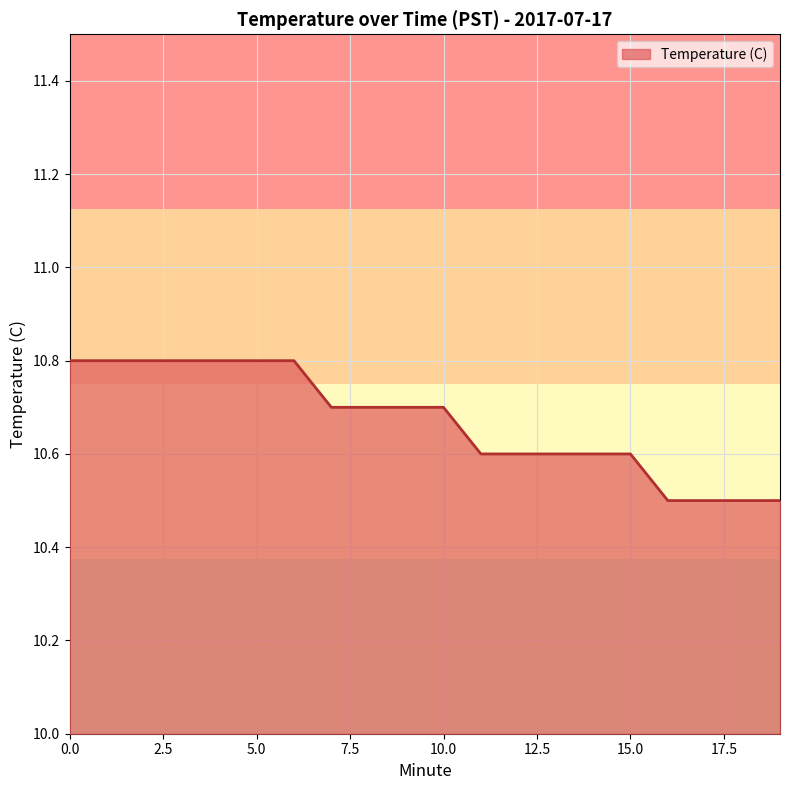

What is the minimum value shown in the chart?

10.5